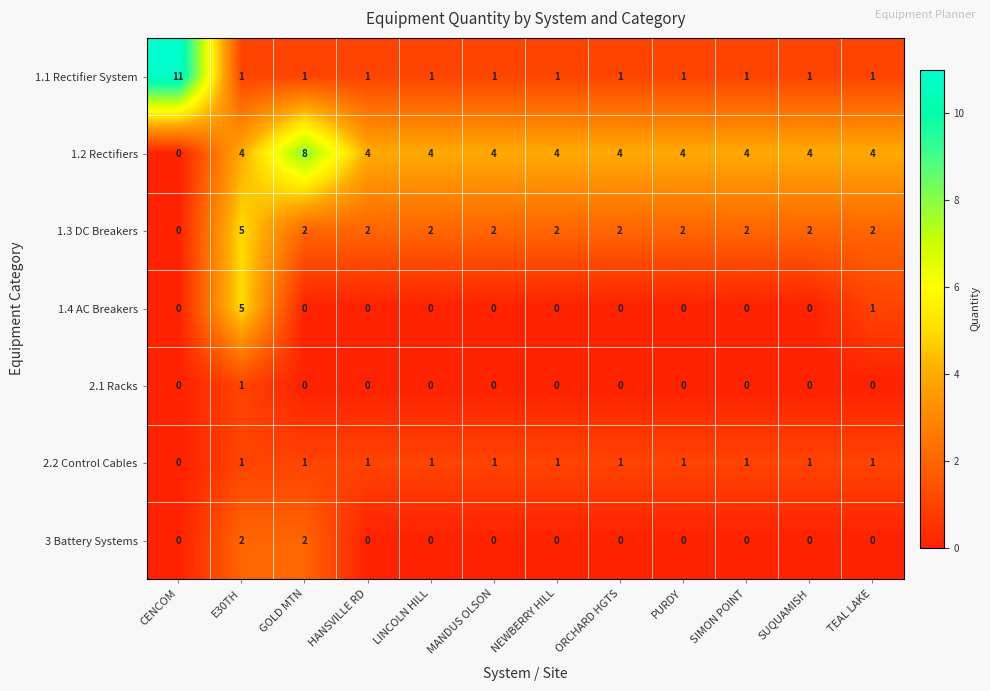

What is the total value across all series at PURDY?

8